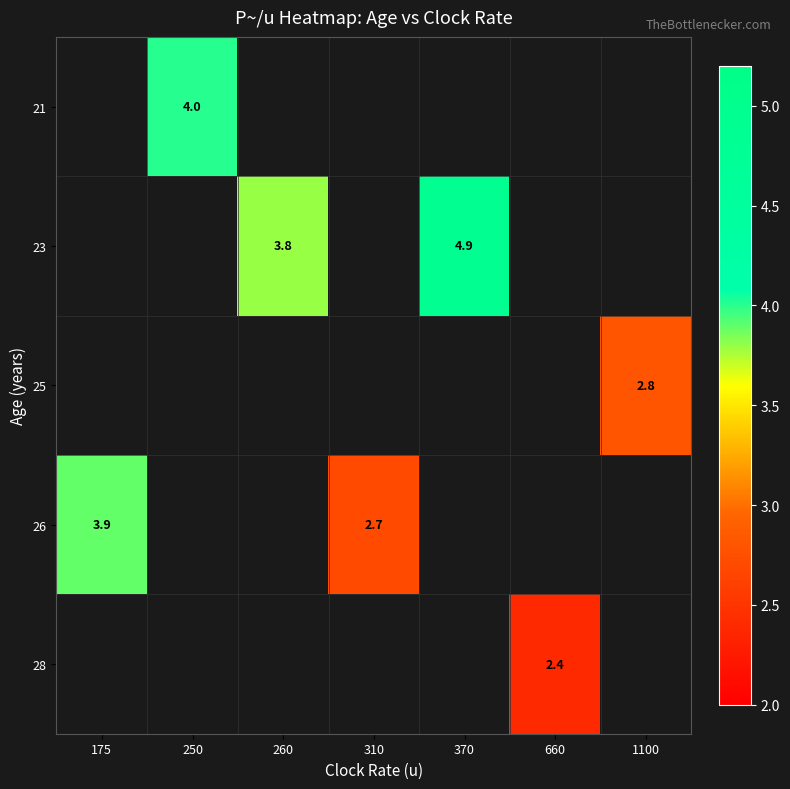

The value of 28 at 660 is 4.1. True or false?

False